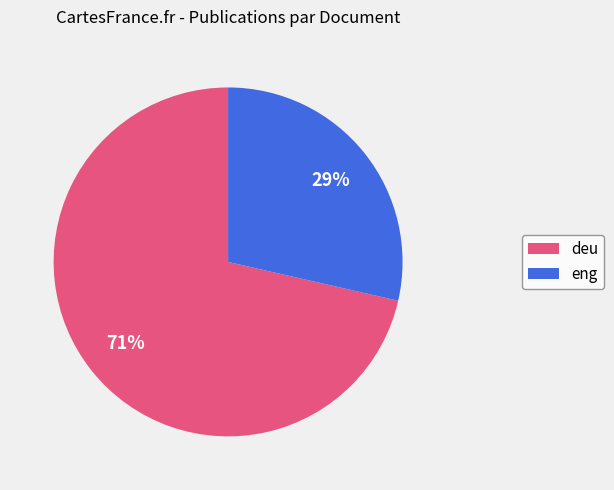

To the nearest percent, what is the average slice percentage?

50%